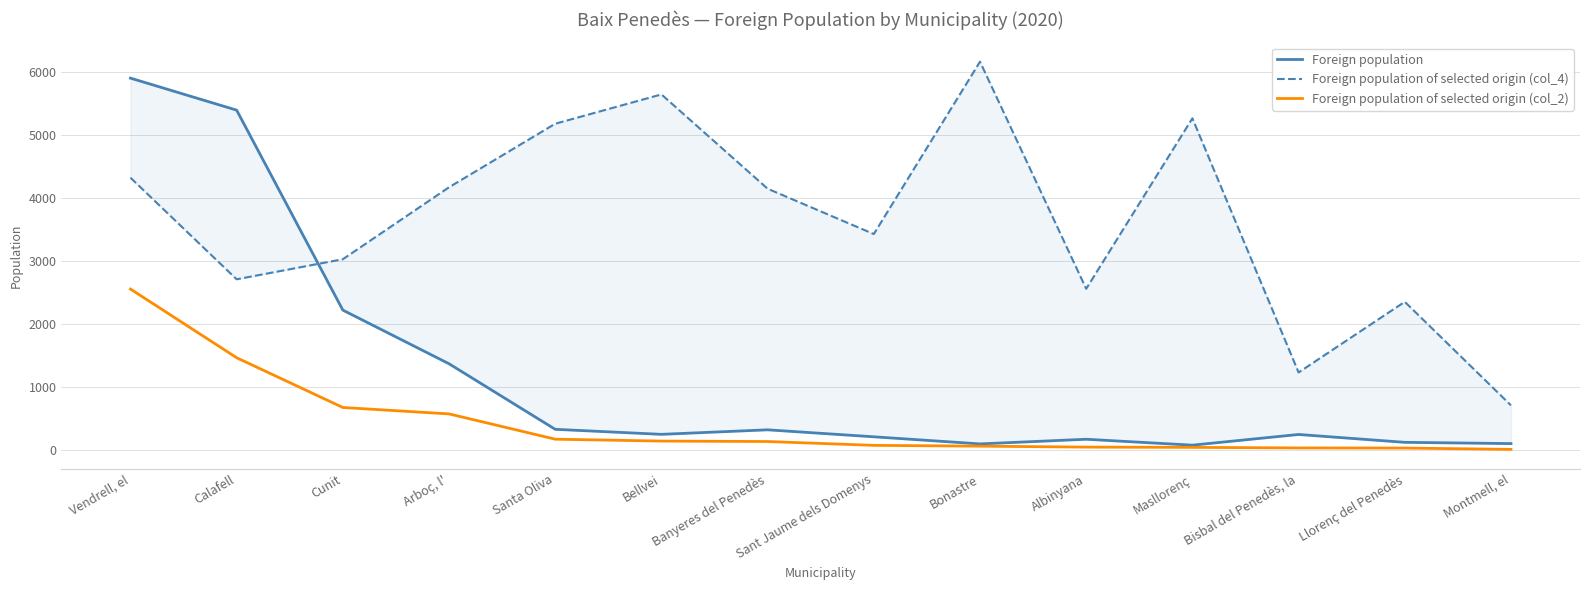

Is the value of Foreign population of selected origin (col_2) at Montmell, el greater than the value of Foreign population of selected origin (col_4) at Santa Oliva?

No